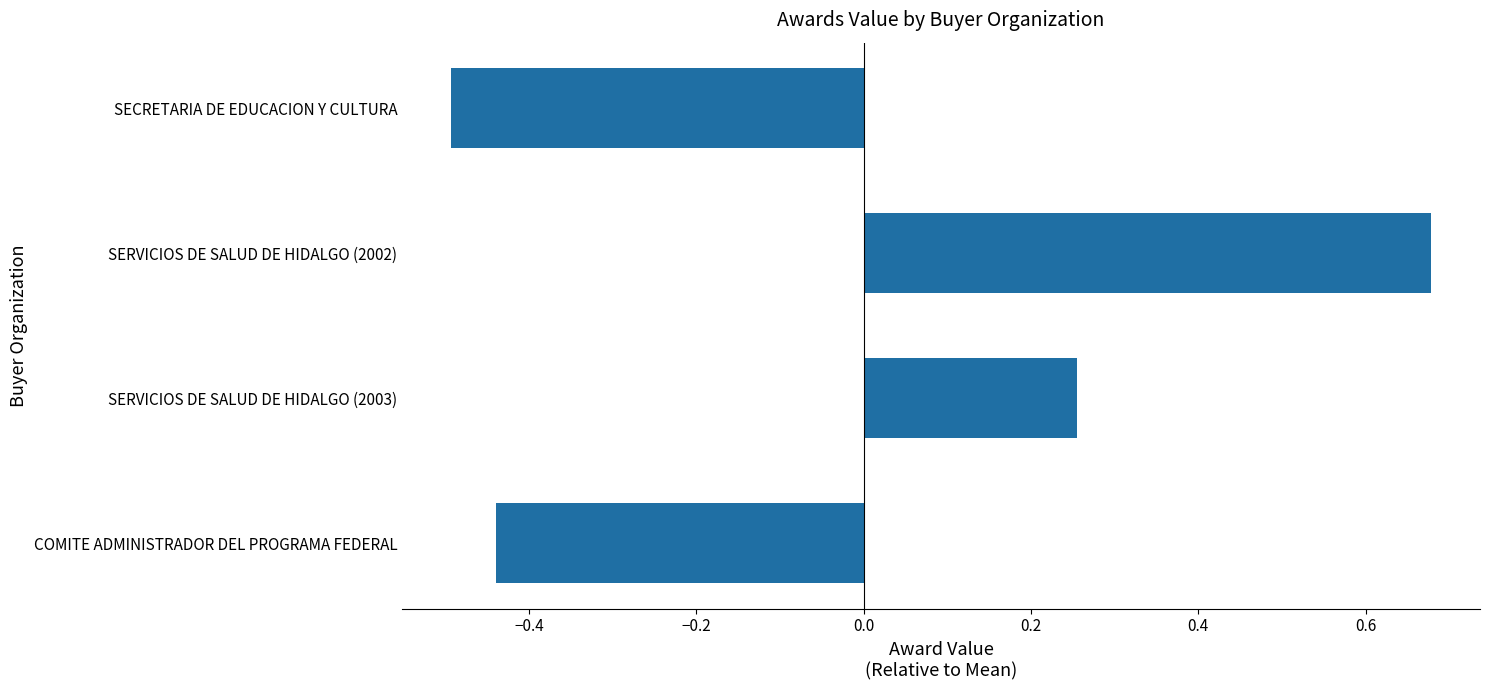

List the labels in order of value, smallest first.

SECRETARIA DE EDUCACION Y CULTURA, COMITE ADMINISTRADOR DEL PROGRAMA FEDERAL, SERVICIOS DE SALUD DE HIDALGO (2003), SERVICIOS DE SALUD DE HIDALGO (2002)